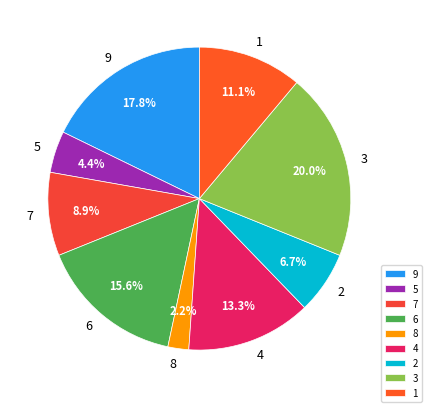

Is 4 the majority of the pie?

No